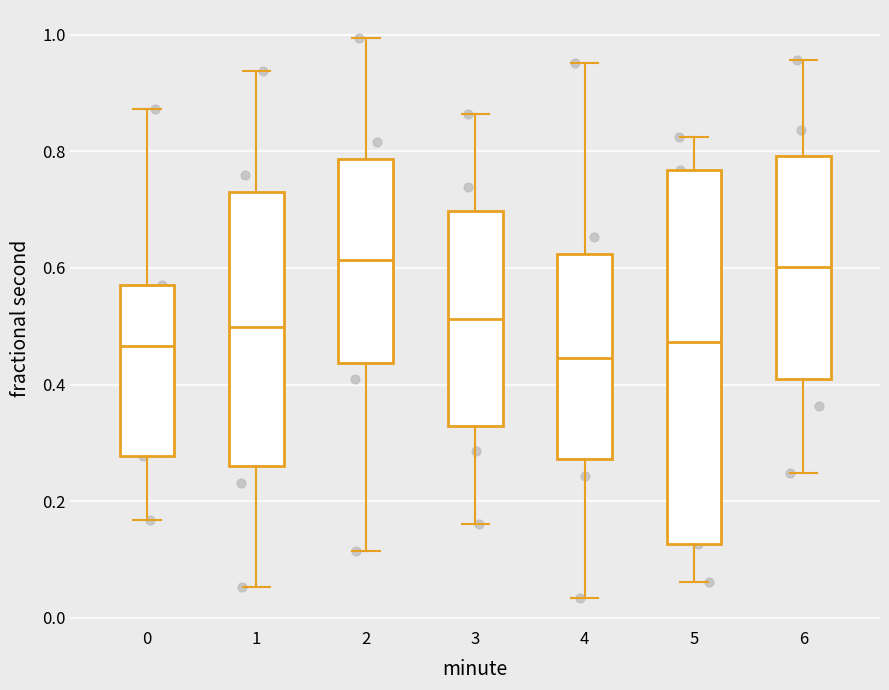

Reading left to right, read every box against the y-axis: the position of its median line, the range the box covers, and the ends of its whiskers. The values are not printed on the chart, so give them approximately, as read against the axis.

0: median 0.46, box 0.28 to 0.58, whiskers 0.16 to 0.88
1: median 0.50, box 0.26 to 0.74, whiskers 0.06 to 0.94
2: median 0.62, box 0.44 to 0.78, whiskers 0.12 to 1.00
3: median 0.52, box 0.32 to 0.70, whiskers 0.16 to 0.86
4: median 0.44, box 0.28 to 0.62, whiskers 0.04 to 0.96
5: median 0.48, box 0.12 to 0.76, whiskers 0.06 to 0.82
6: median 0.60, box 0.40 to 0.80, whiskers 0.24 to 0.96